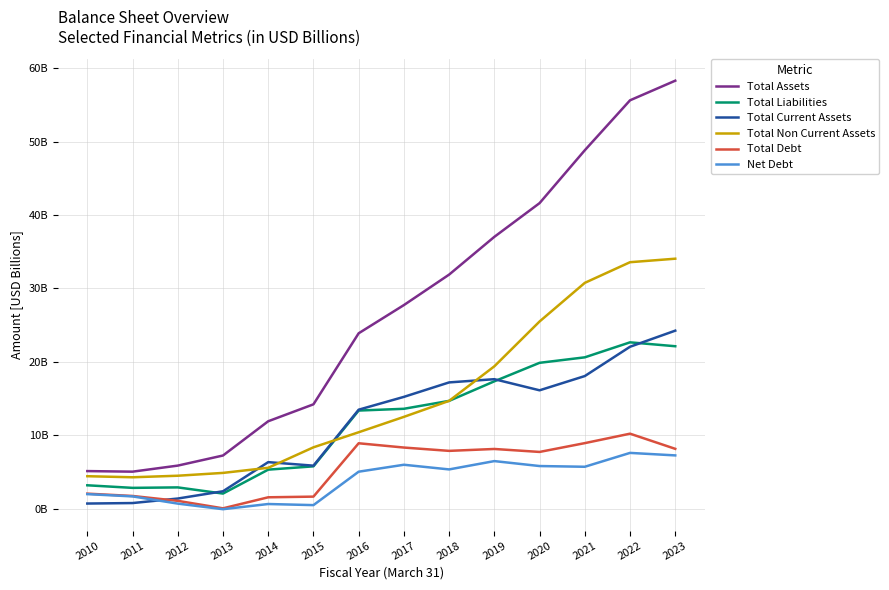

True or false: Total Assets has more than 2 points higher than both neighbors.

False